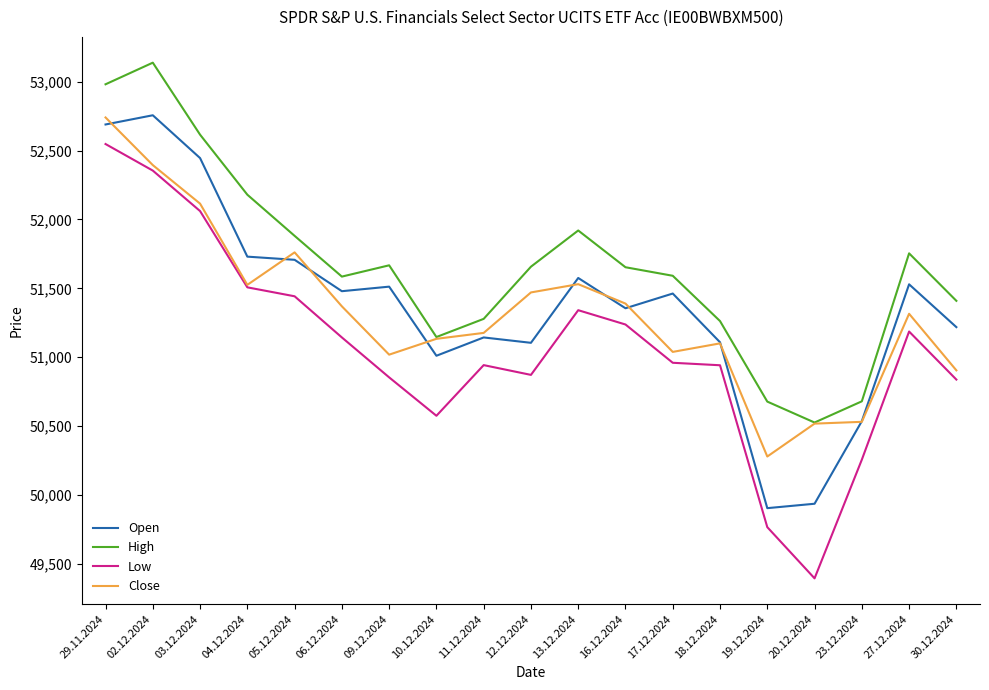

How many lines are shown in the chart?

4